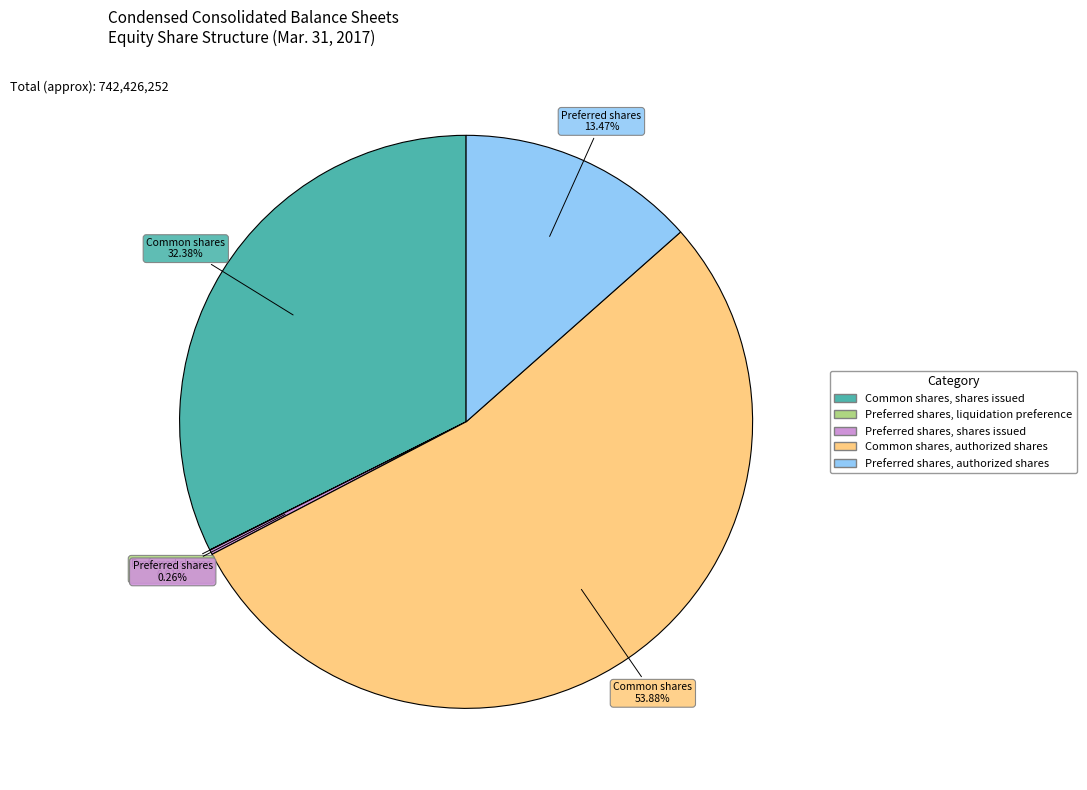

Approximately how many times larger is the value at Preferred shares, authorized shares compared to Common shares, shares issued?

0.4